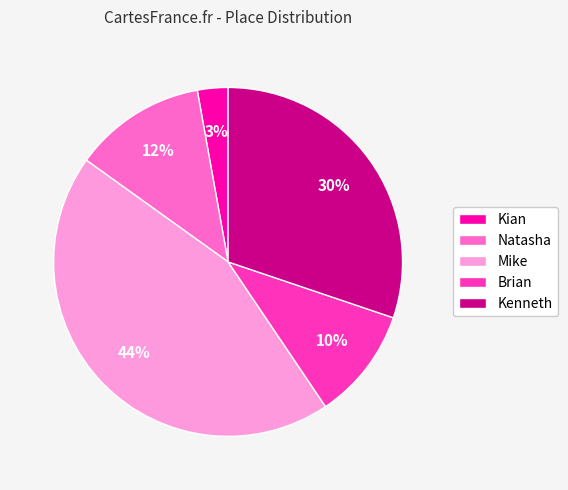

What percentage is the Kian slice, to the nearest percent?

3%